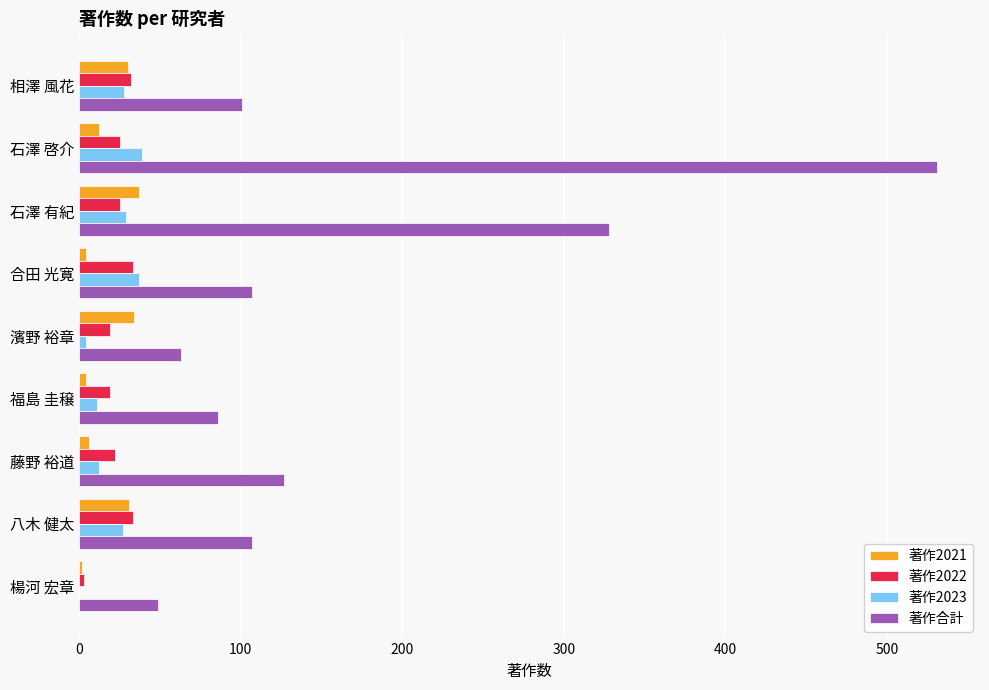

True or false: 著作2021 has a value of 54 at 石澤 有紀.

False